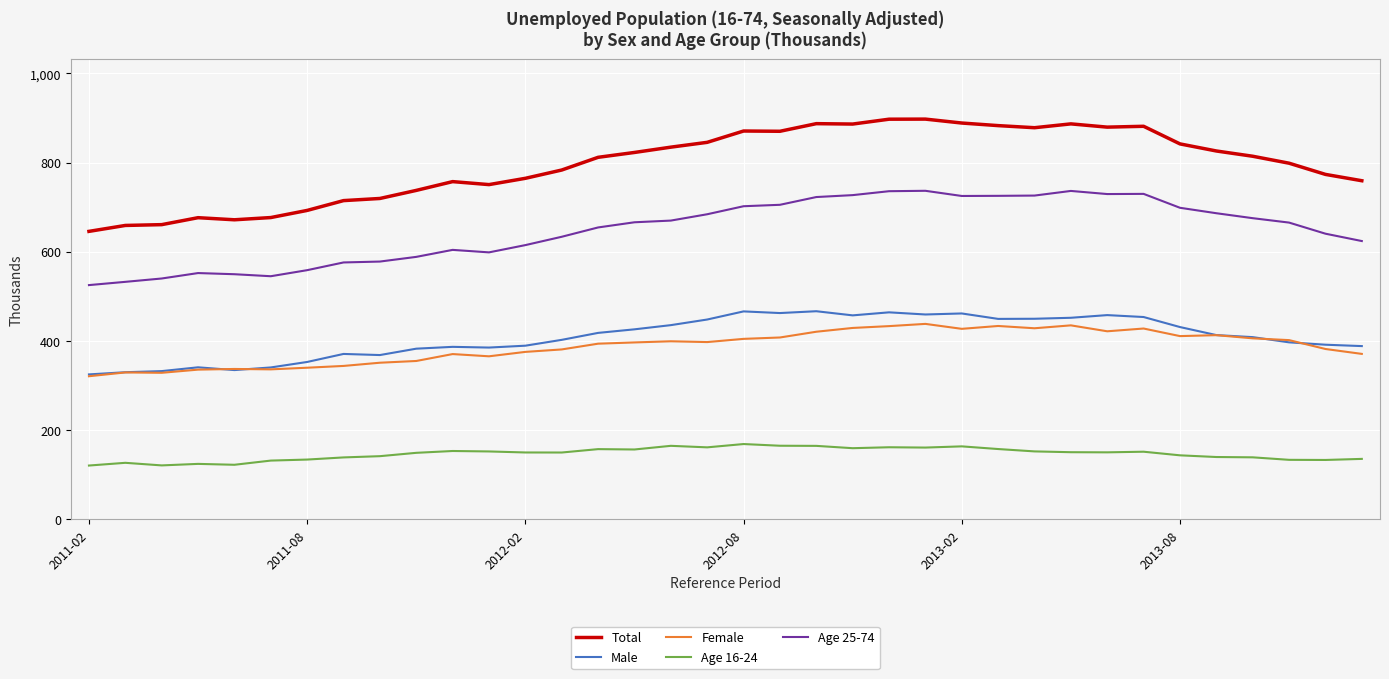

What is the highest value of the Age 25-74 series?

736.7